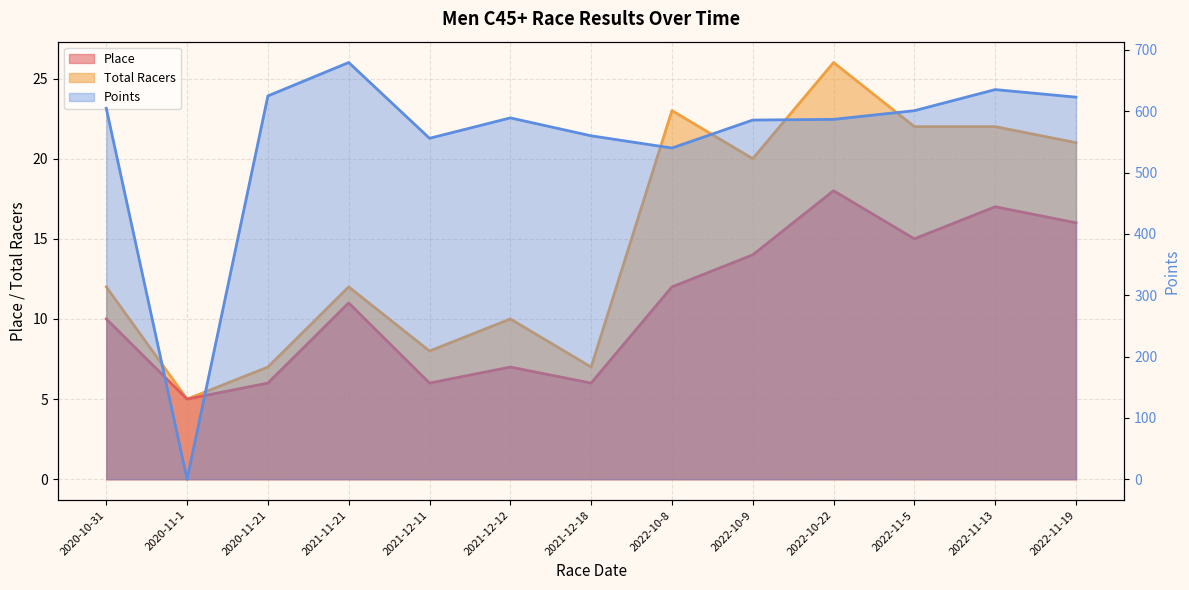

What is the highest value of the Place series?

18.0